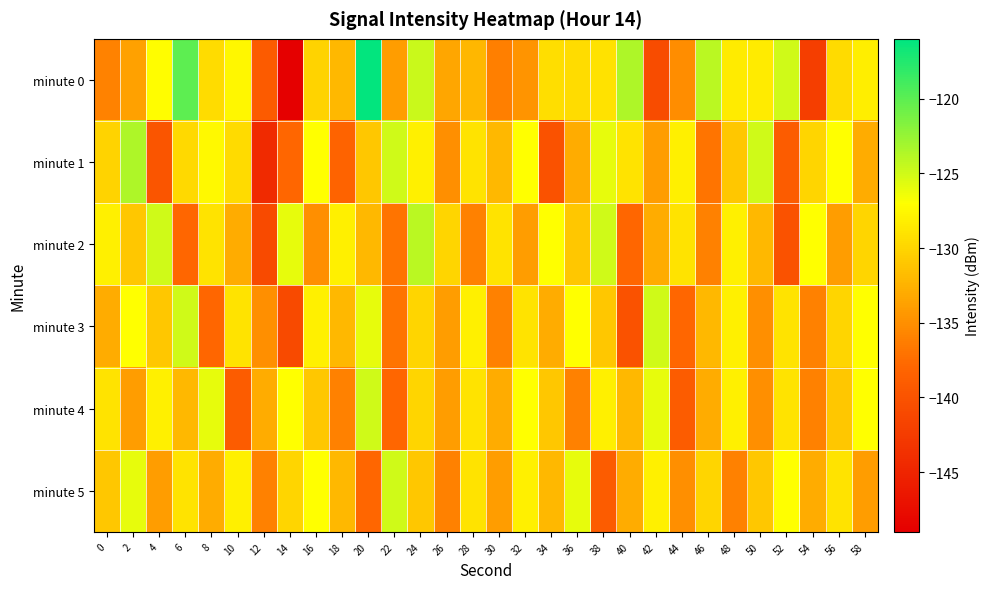

What is the smallest value displayed?

-149.0